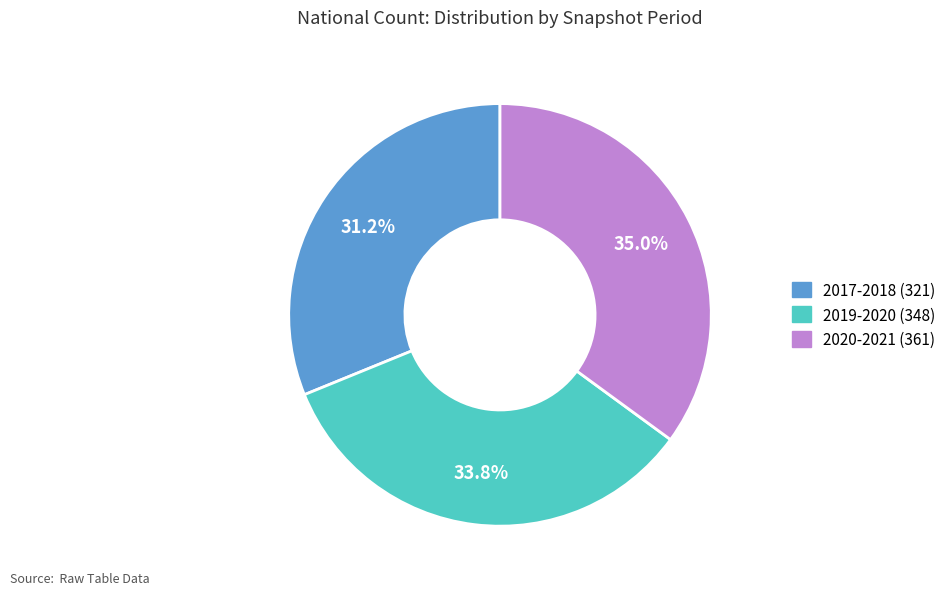

How many slices are in this pie chart?

3